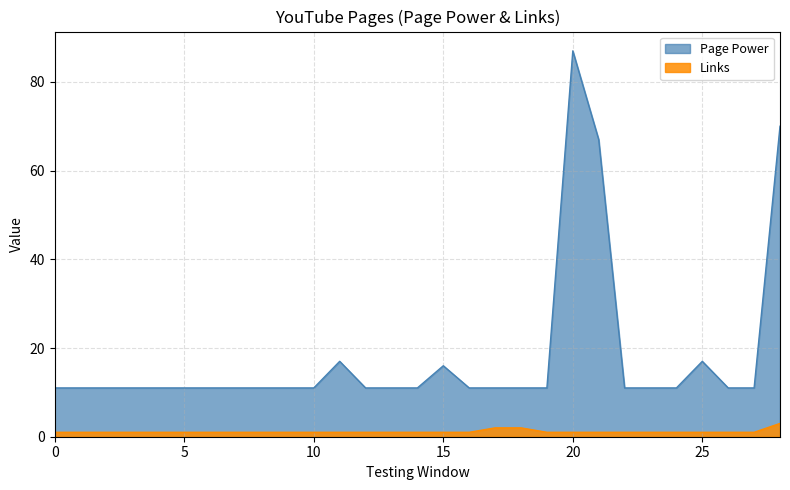

True or false: Page Power has a value of 7 at 5.

False